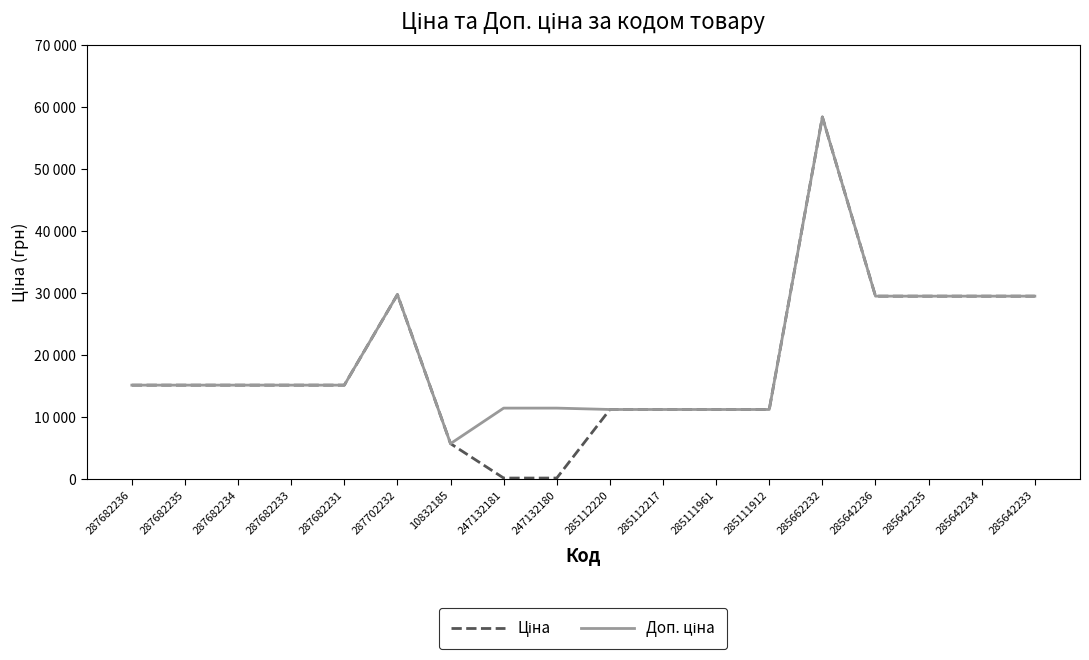

List the series in order of their peak value, highest first.

Ціна, Доп. ціна